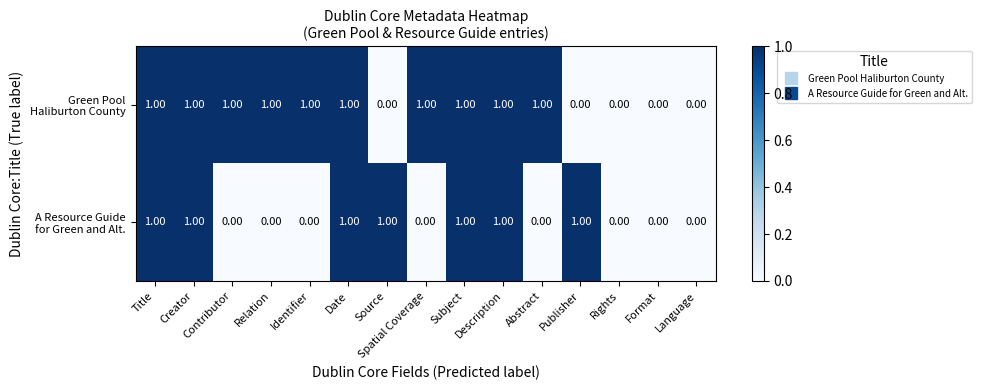

Which series changed the most between Description and Language?

Green Pool Haliburton County